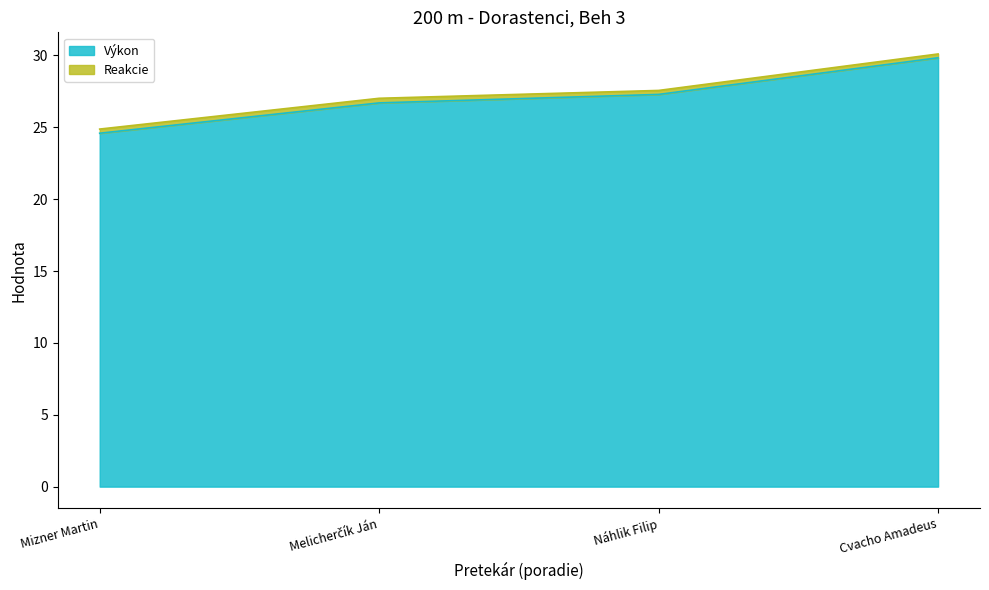

What is the minimum value shown in the chart?

24.6